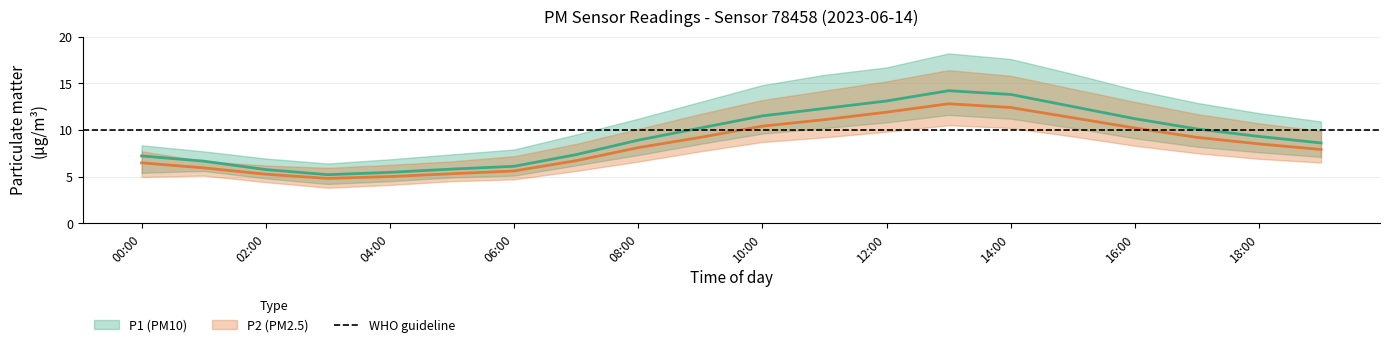

What position from the left is 01:00?

2